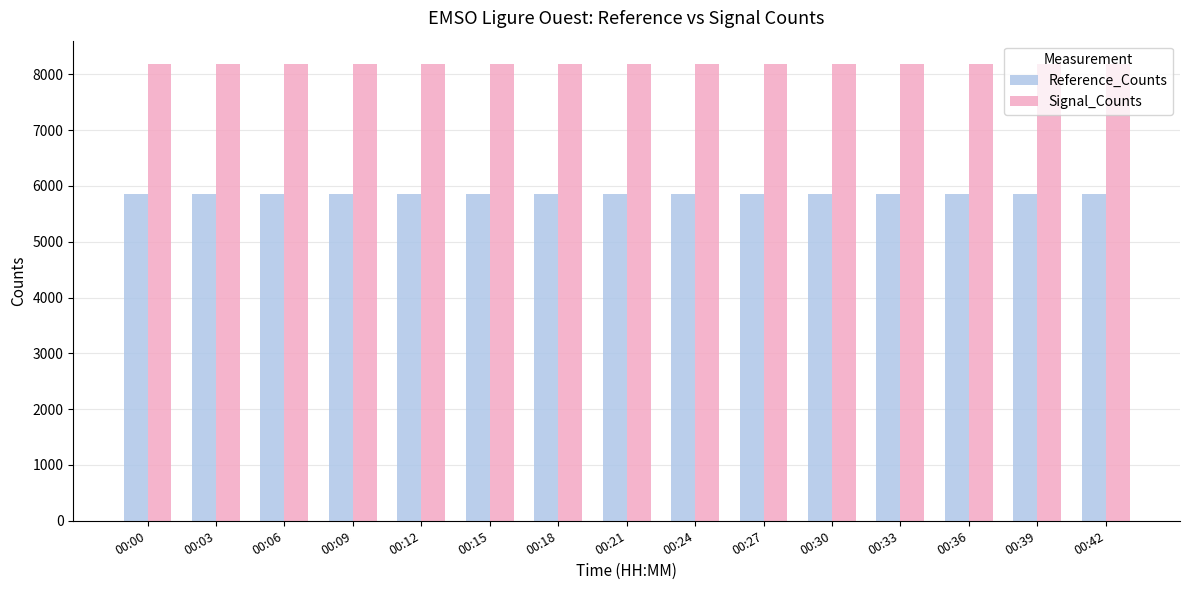

Which series has the widest spread of values?

Signal_Counts